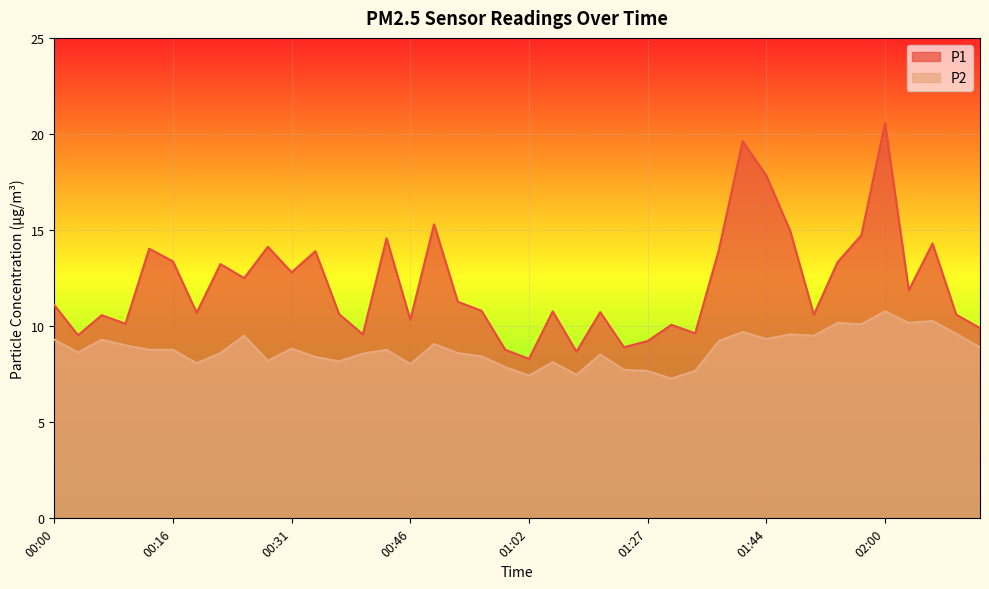

Between 00:28 and 00:37, which series saw the biggest shift?

P1